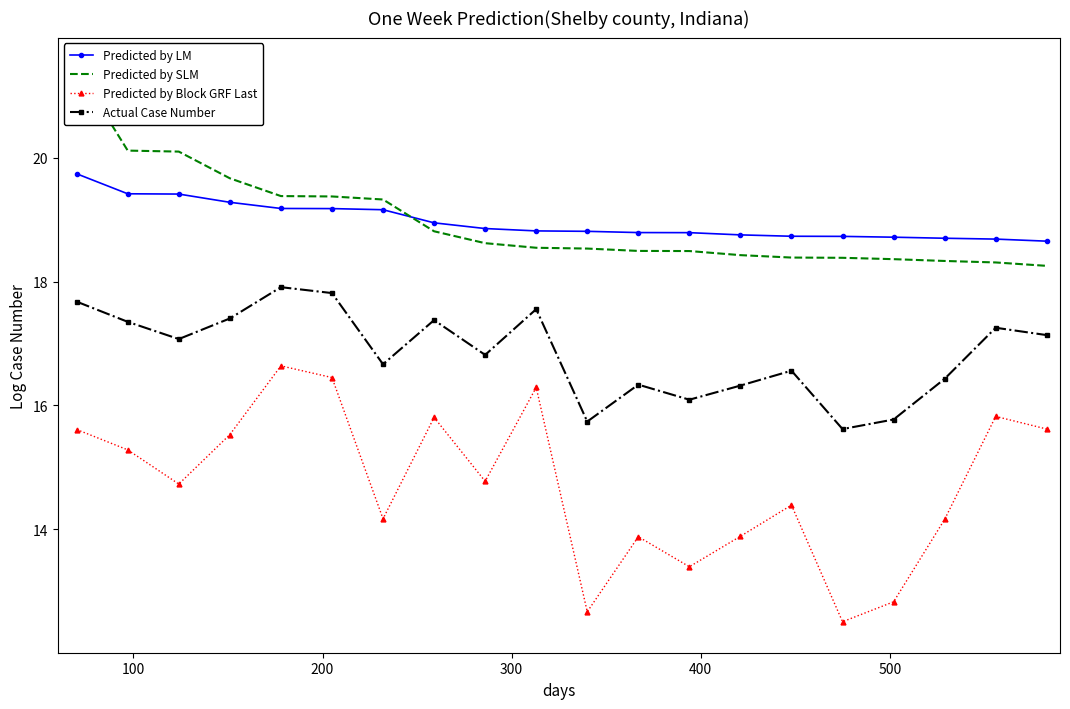

True or false: Predicted by LM and Actual Case Number cross at least once.

False